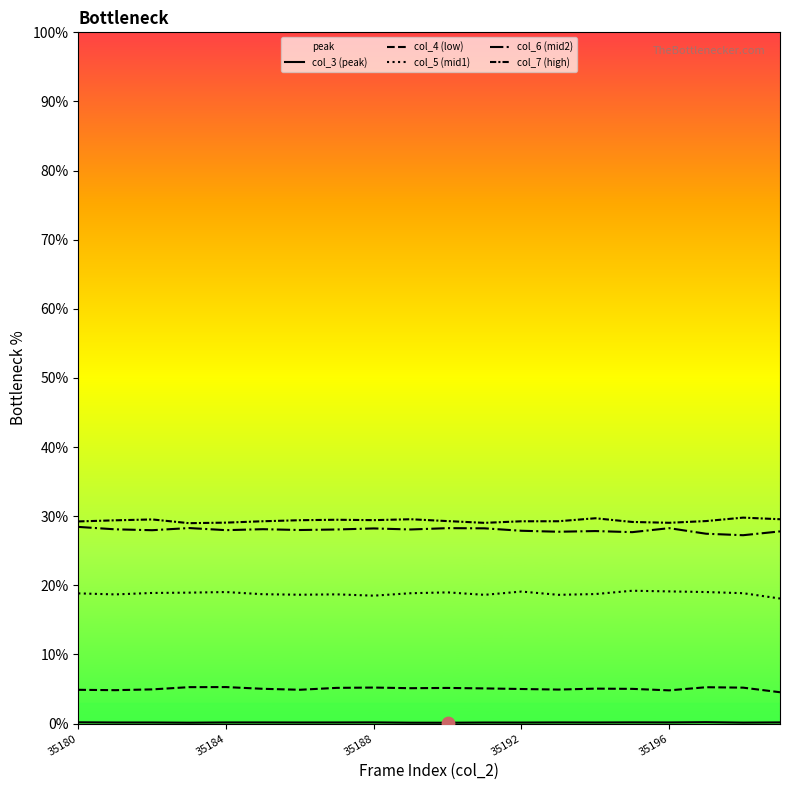

Is the value of col_4 (low) at 12 greater than the value of col_6 (mid2) at 18?

No